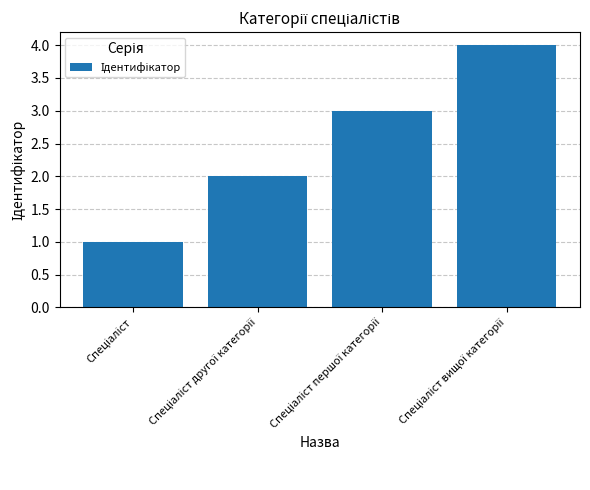

What is the greatest value displayed?

4